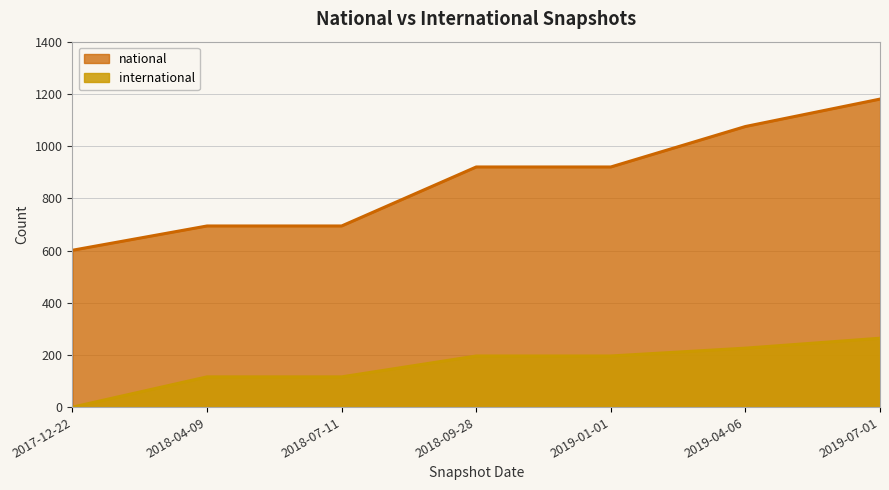

How many national values are between 694 and 1075?

5